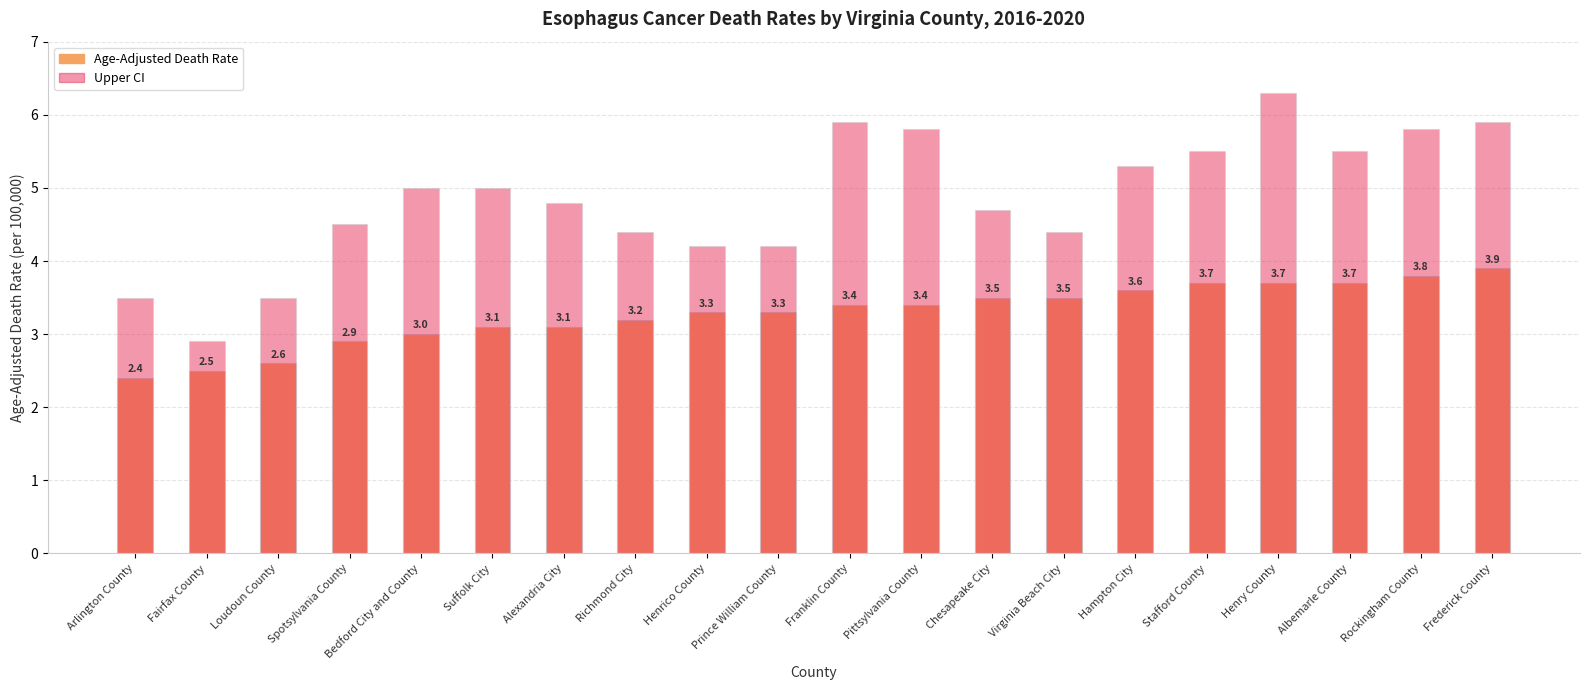

The value of Age-Adjusted Death Rate at Rockingham County is 3.8. True or false?

True